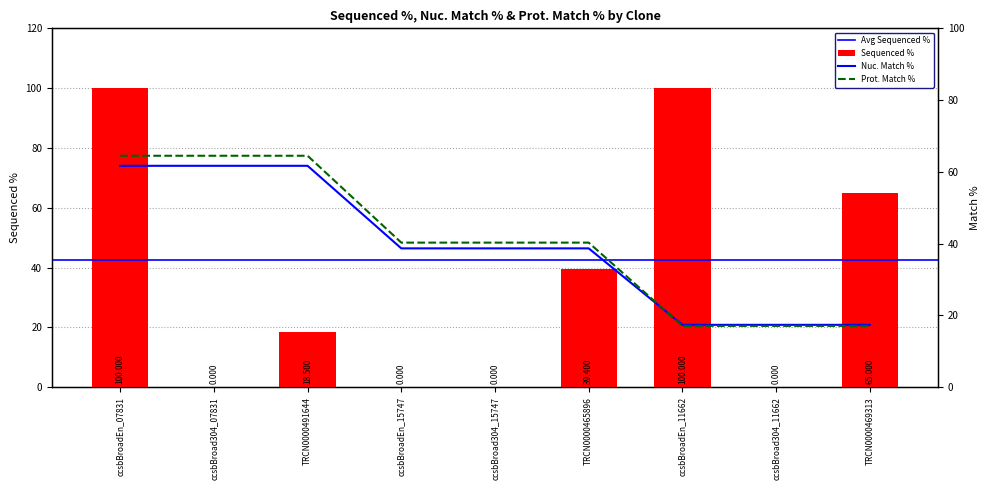

Which has a higher value, TRCN0000465896 or ccsbBroadEn_07831?

ccsbBroadEn_07831